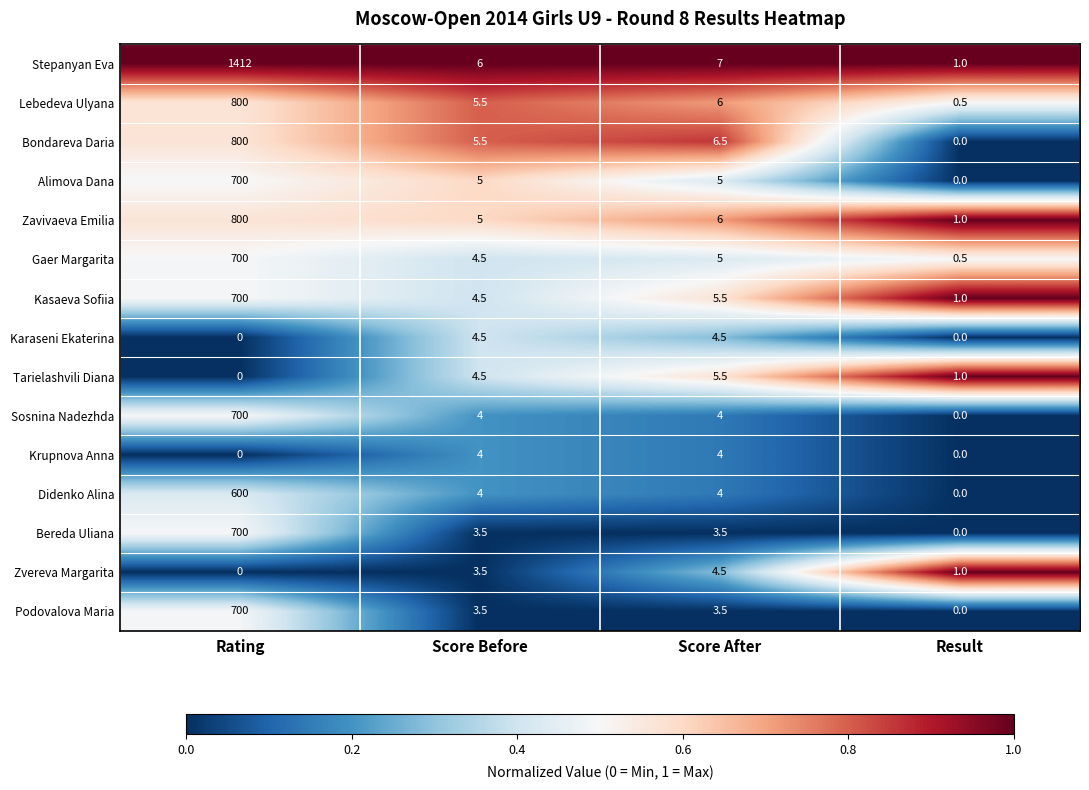

What is the total value across all series at Score After?

74.5